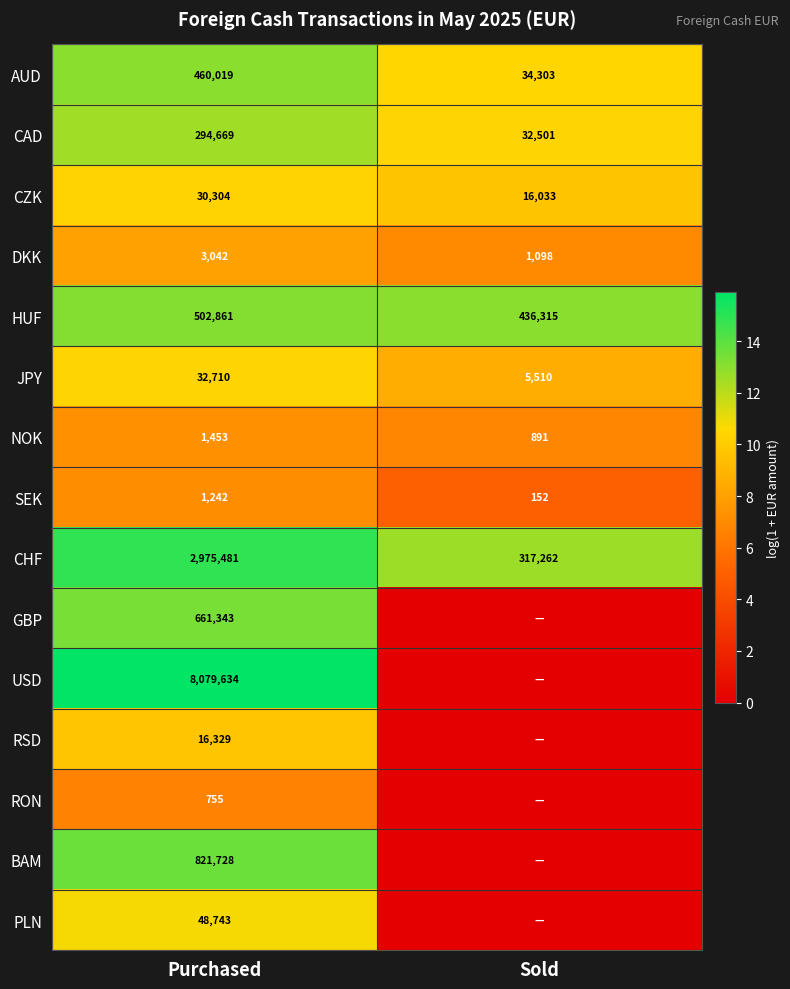

What is the difference between the maximum and minimum values in the HUF series?

66546